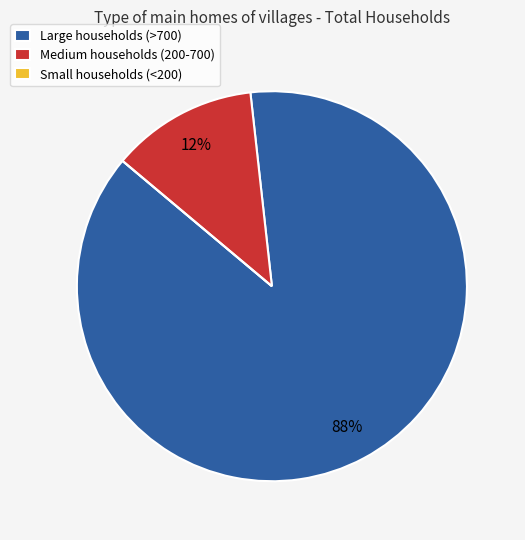

To the nearest percent, what portion does Large households (>700) represent?

88%